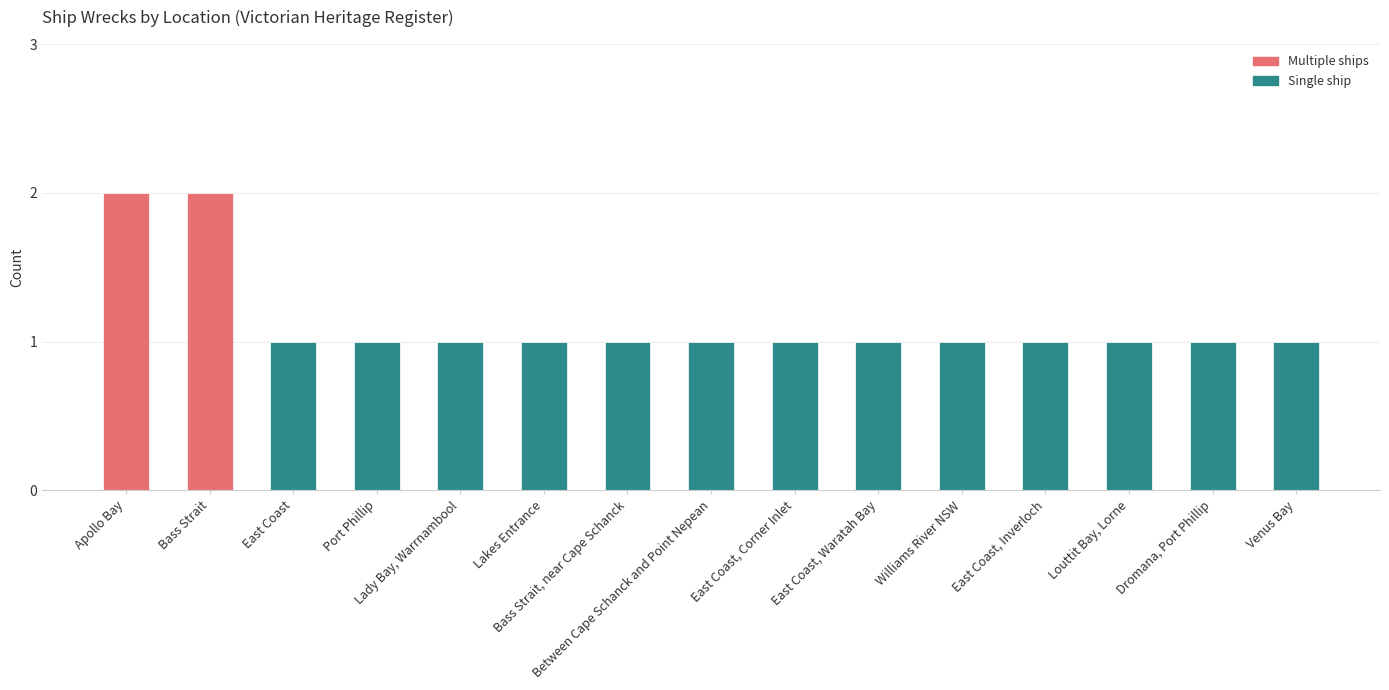

Read the value at East Coast, Corner Inlet.

1